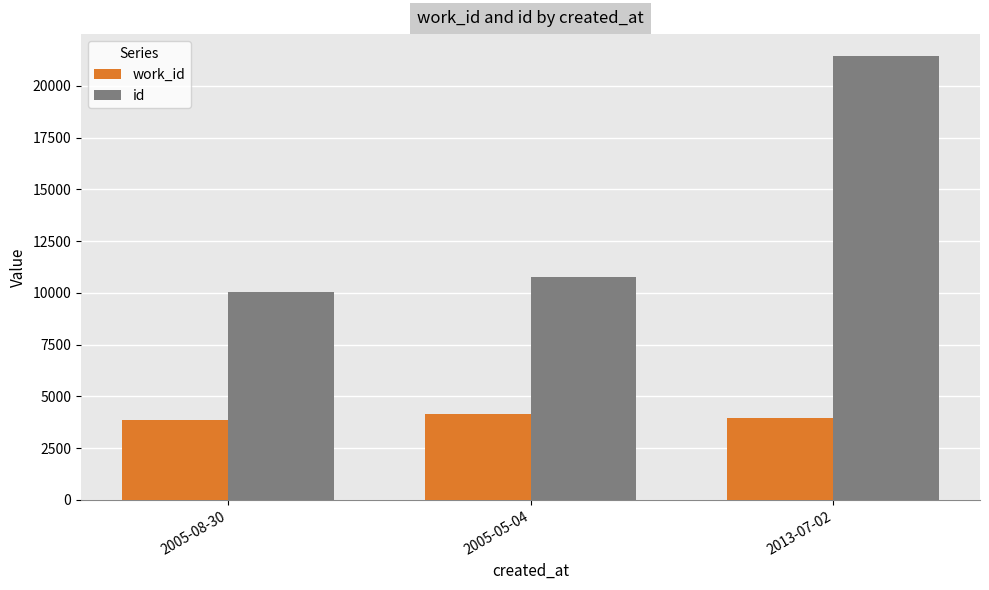

How many bars are there in each group?

2